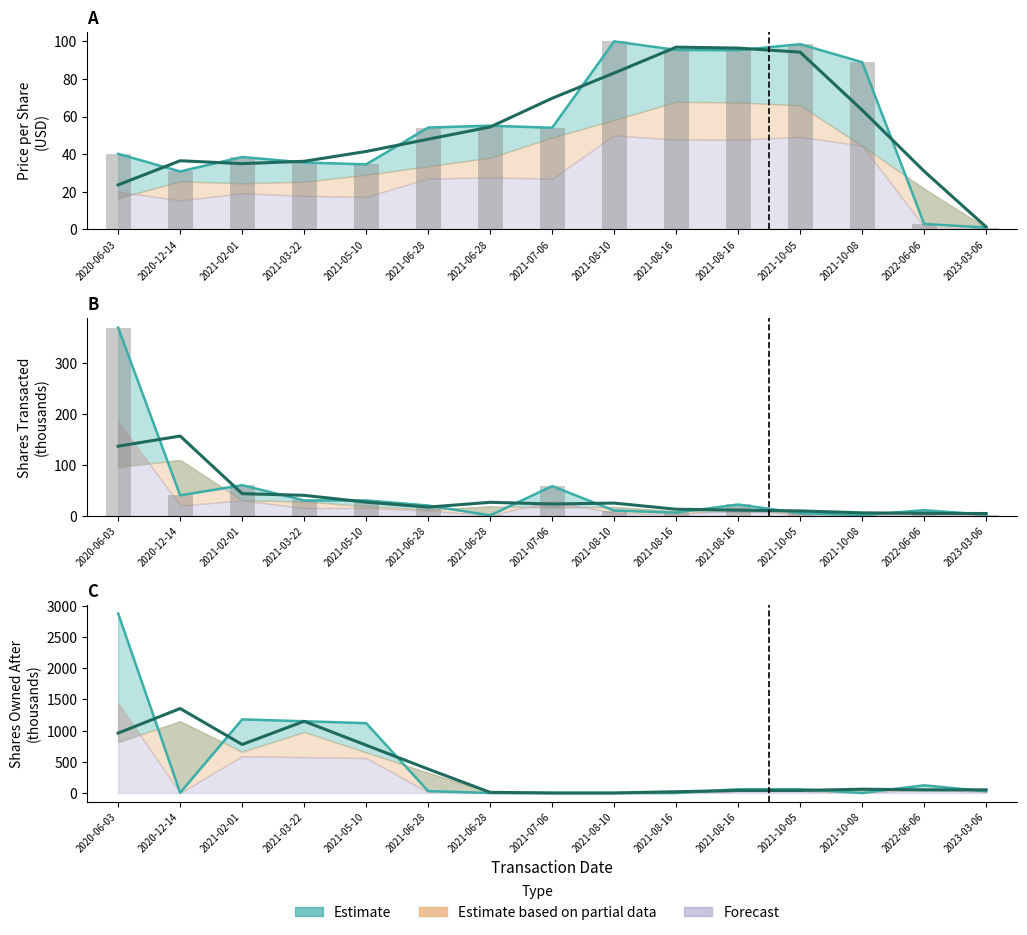

What is the lowest value of the transactionPricePerShare series?

1.0